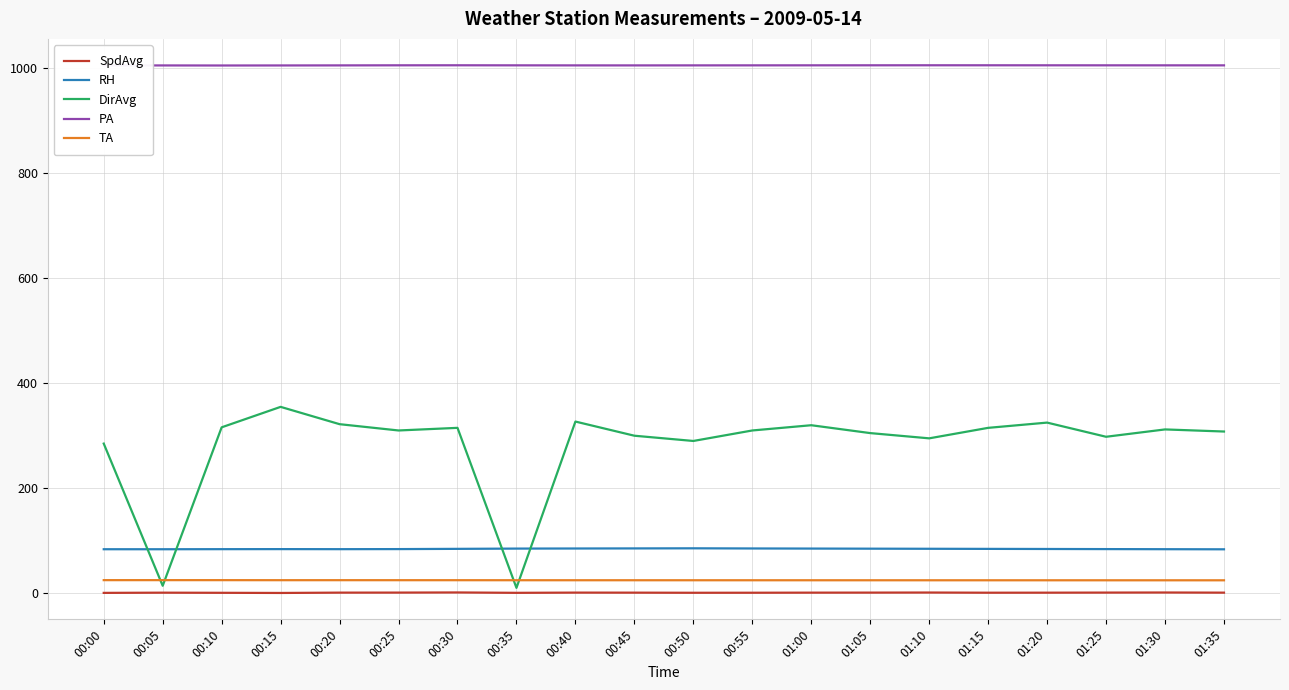

Is the value of RH at 01:35 greater than the value of TA at 00:15?

Yes